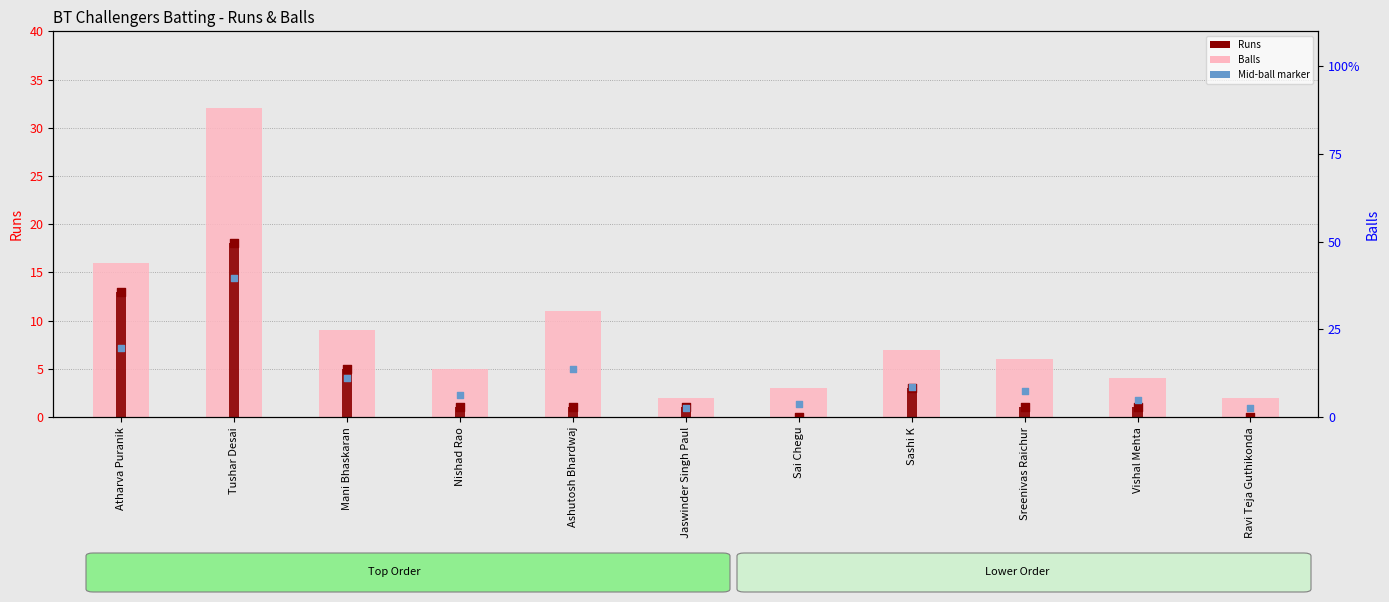

Is the value of Runs at Sai Chegu greater than the value of Balls (pink bar) at Atharva Puranik?

No